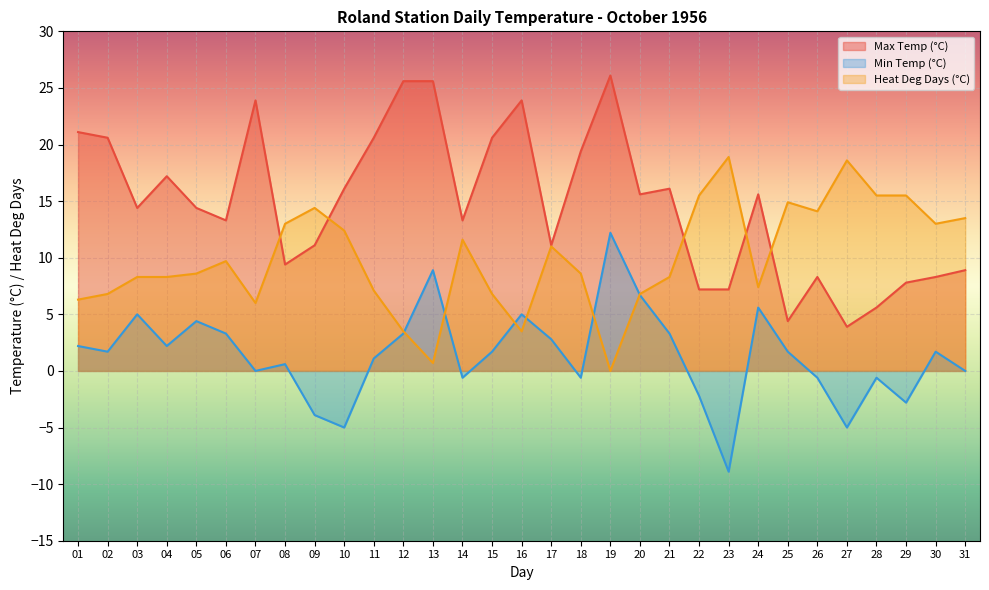

How many interior local valleys does the Min Temp (°C) series have?

9